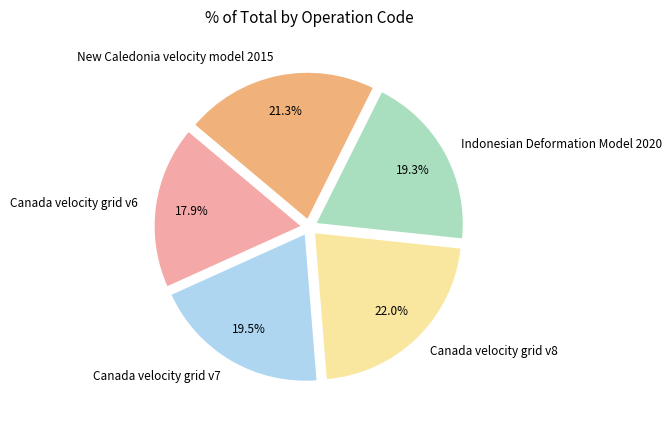

How many slices are in this pie chart?

5